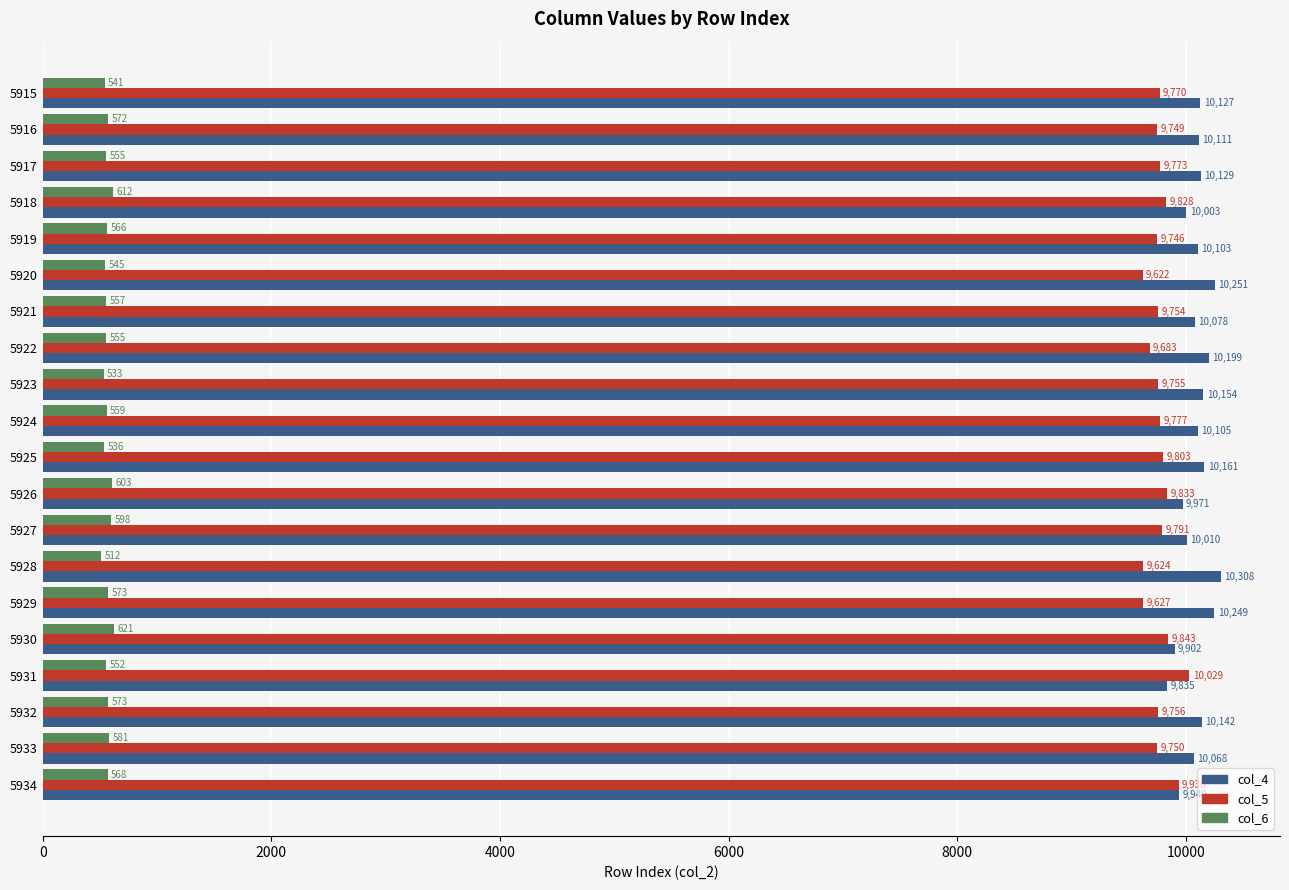

Which series has the largest total across all categories?

col_4